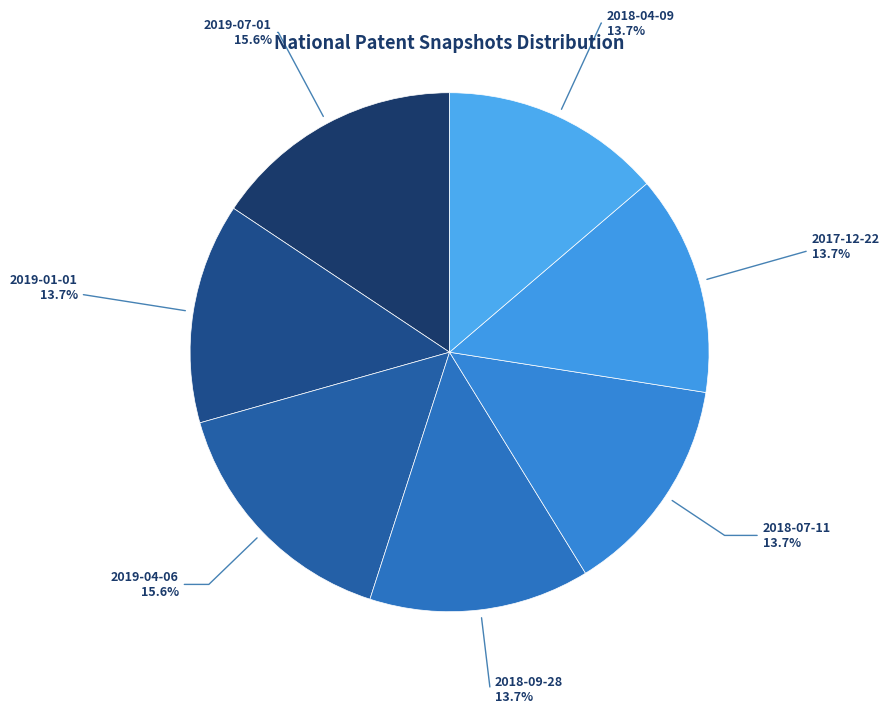

How many slices are in this pie chart?

7